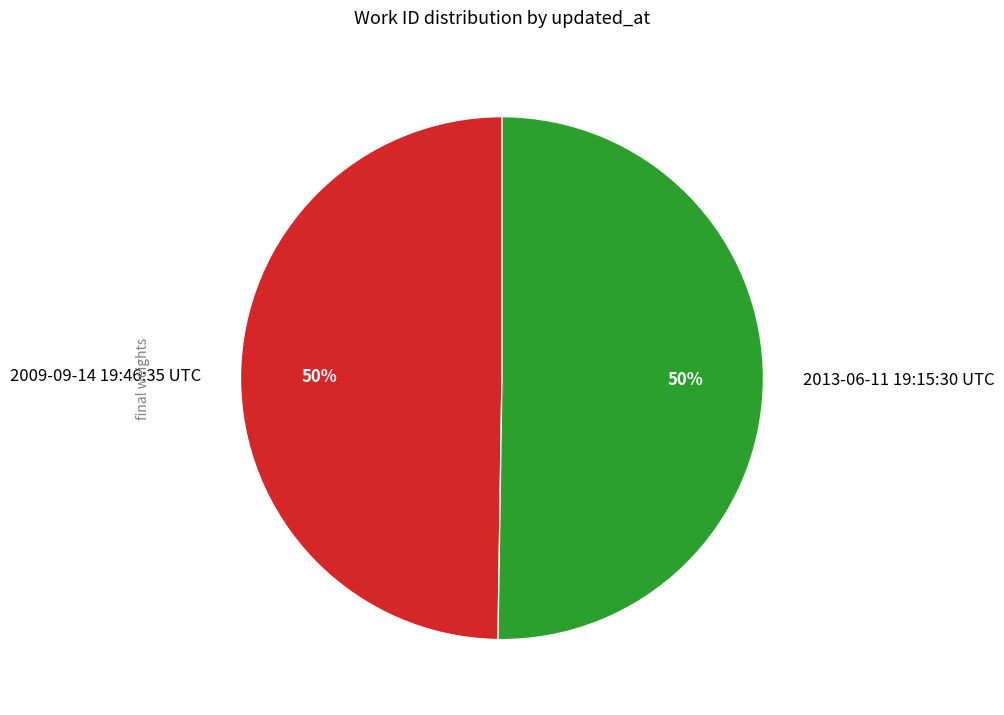

Approximately how many times larger is the value at 2009-09-14 19:46:35 UTC compared to 2013-06-11 19:15:30 UTC?

1.0